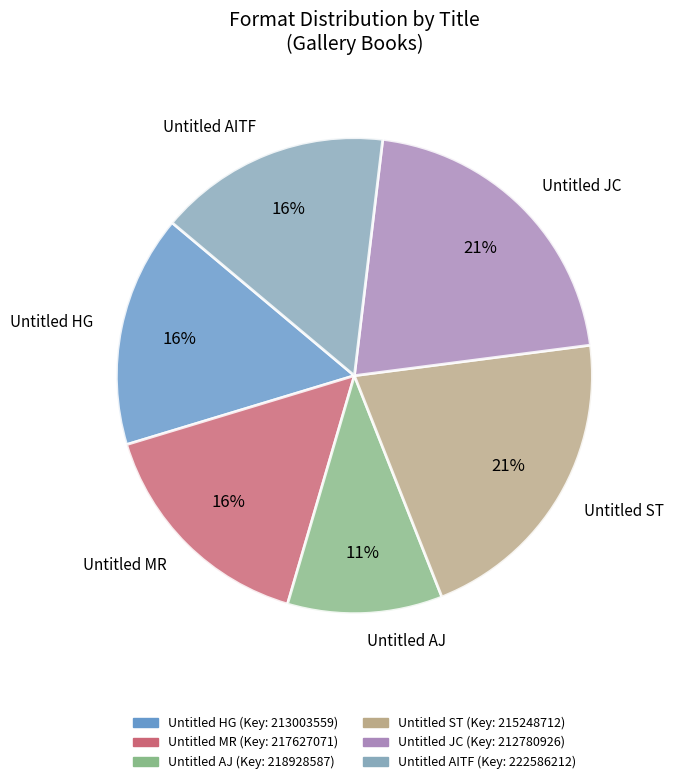

Approximately how many times larger is the value at Untitled ST compared to Untitled JC?

1.0